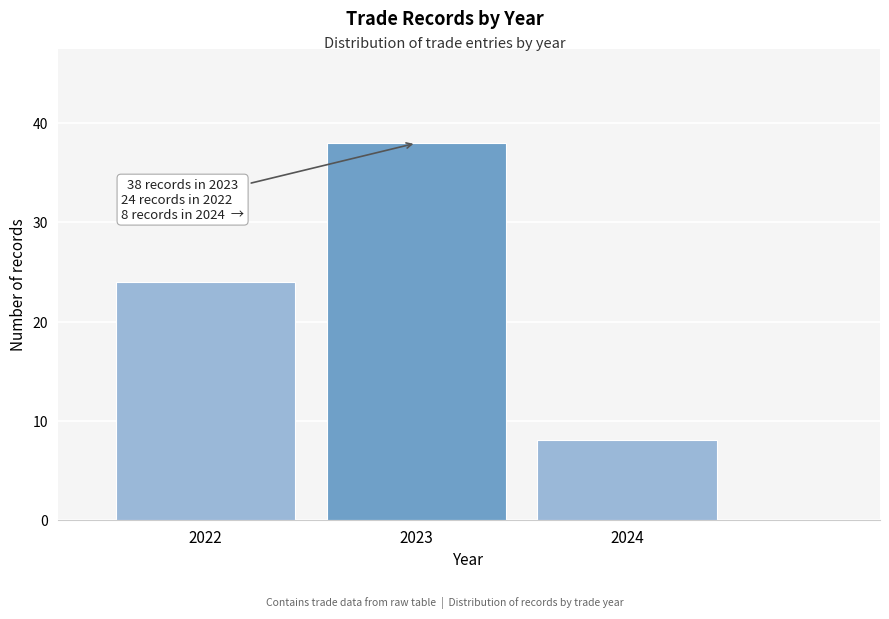

Reading left to right, extract all data points from this chart.

2022=24	2023=38	2024=8